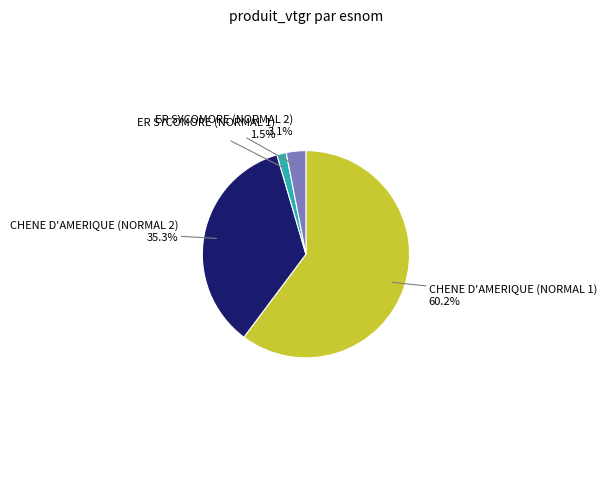

Does any single category account for the majority?

Yes